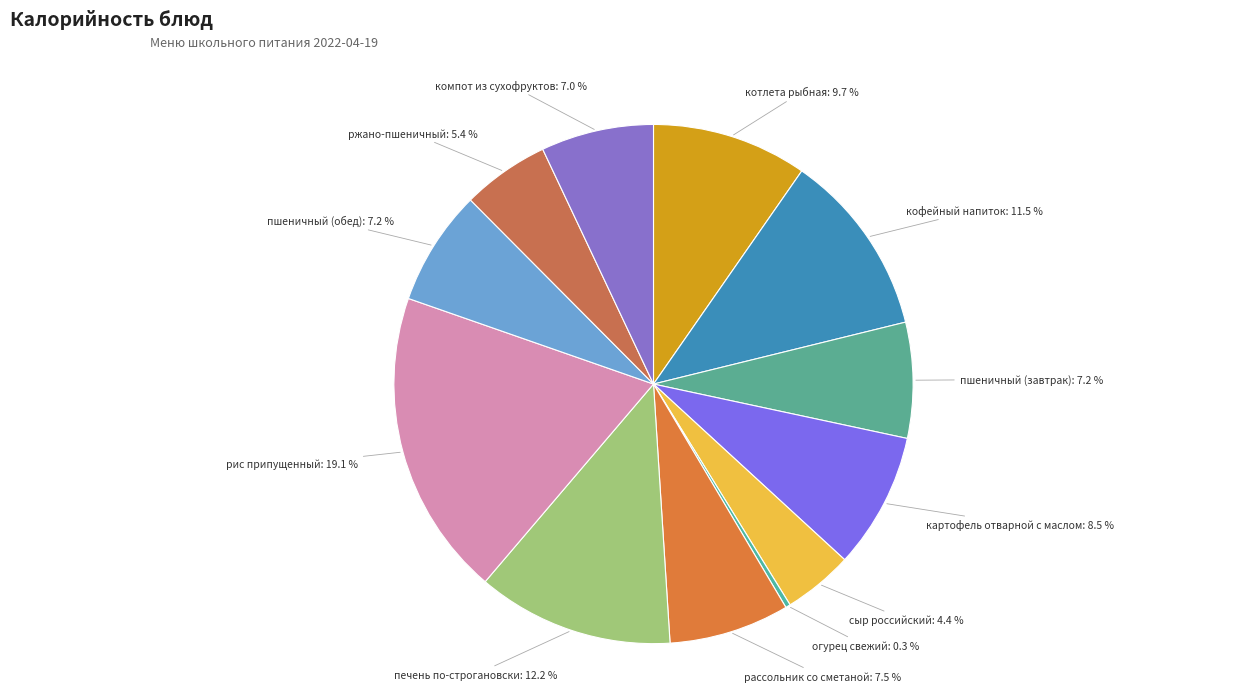

To the nearest percent, what is the difference between the рис припущенный and огурец свежий slice percentages?

19%